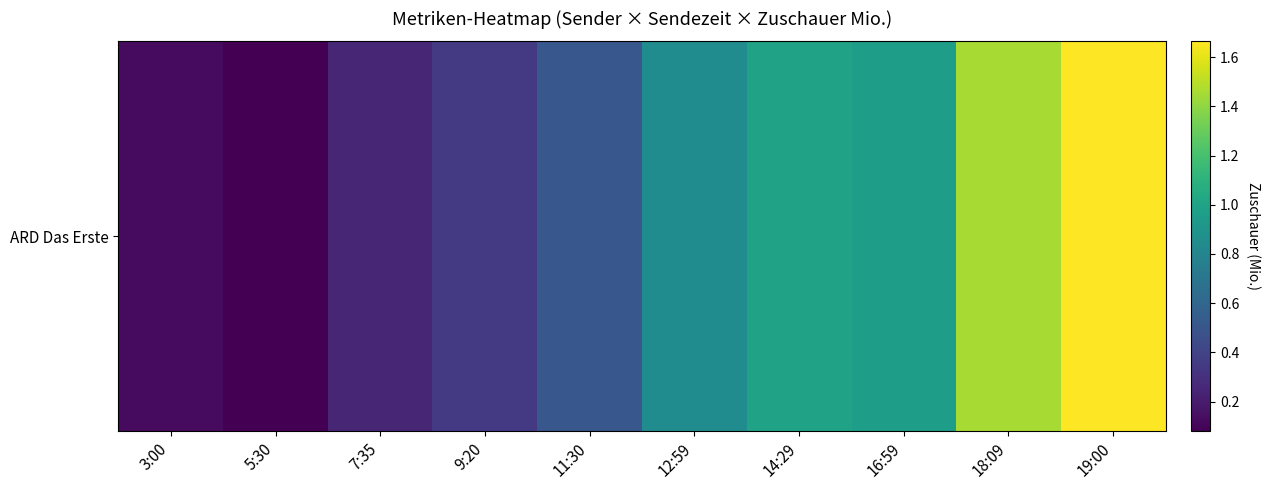

What is the difference between the second highest and minimum values?

1.4